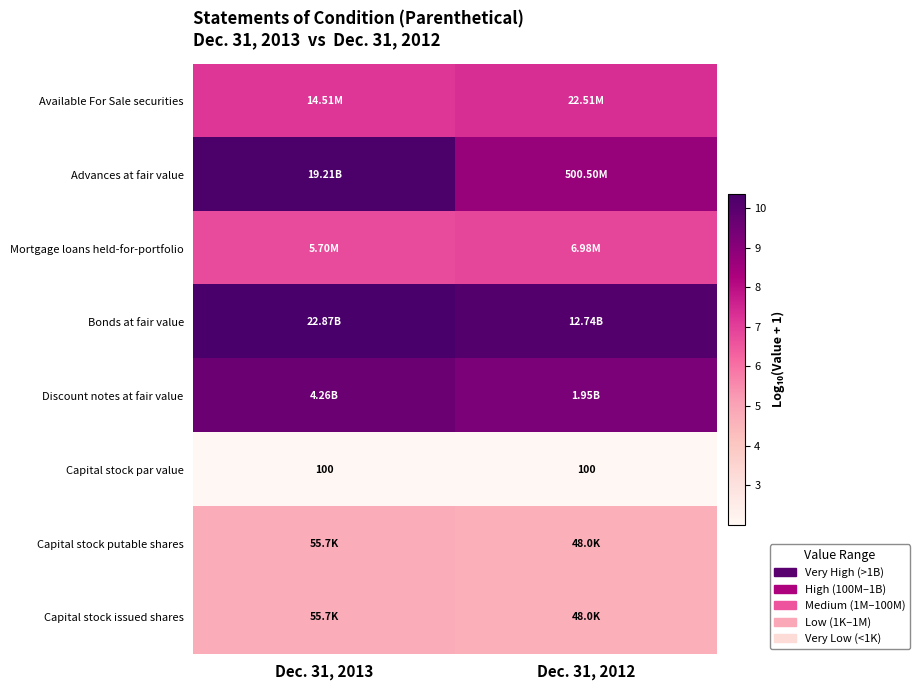

What is the difference between the maximum and minimum values in the Capital stock issued shares series?

0.1